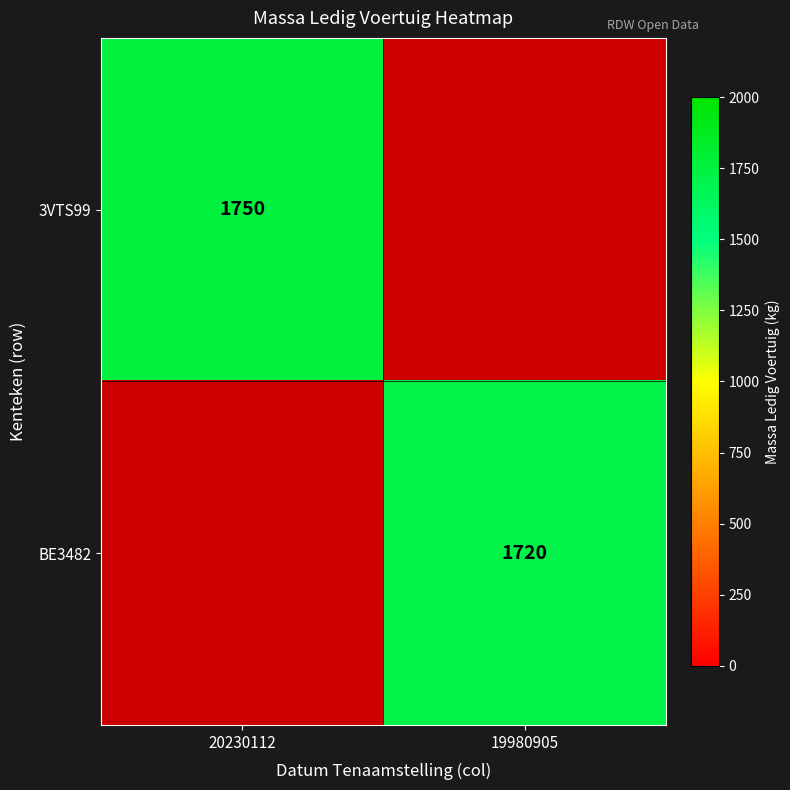

The 3VTS99 series shows 2853 at 20230112. True or false?

False